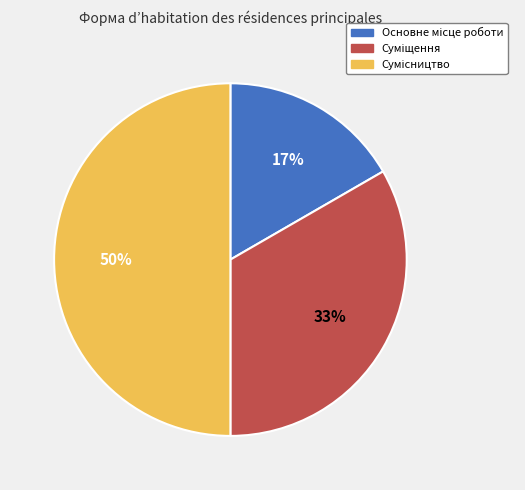

To the nearest percent, what is the difference between the largest and smallest slice percentages?

33%